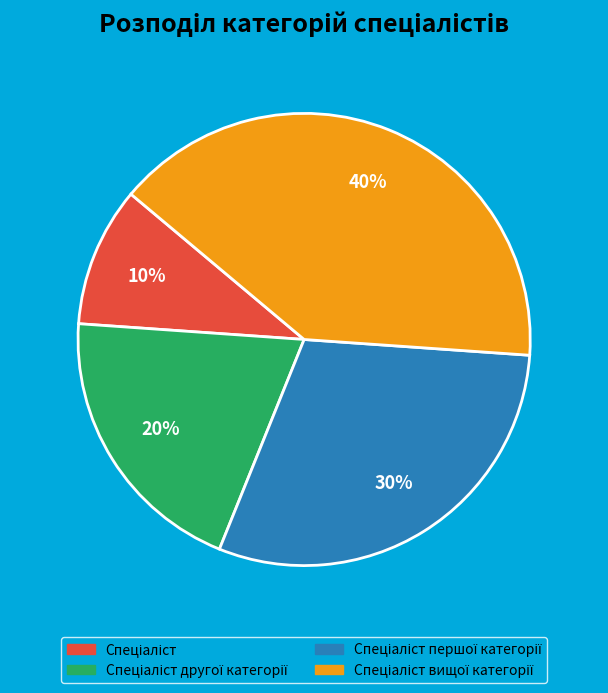

Is there a majority slice in this chart?

No